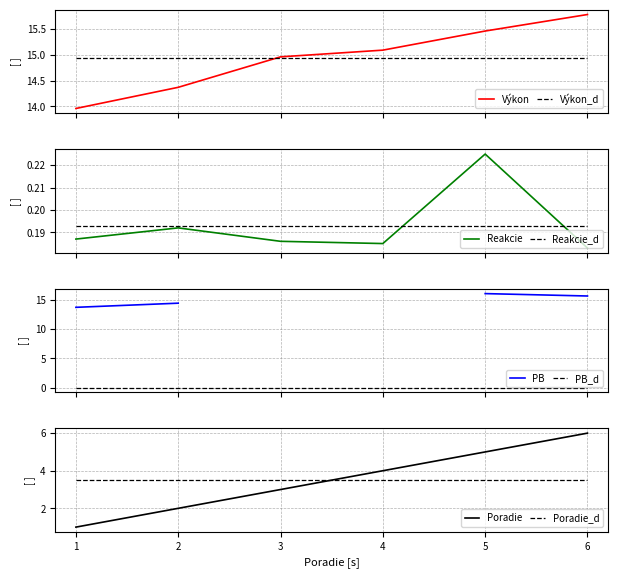

Is the value of Poradie_d at 2 greater than the value of Poradie at 2?

Yes